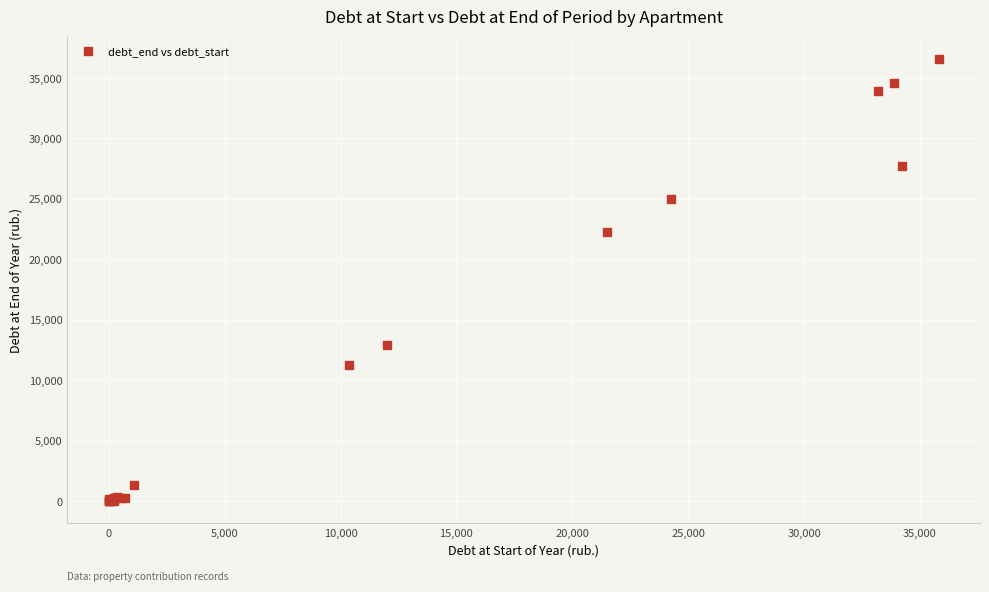

What Y value in the scatter plot is closest to 18306?

22284.7